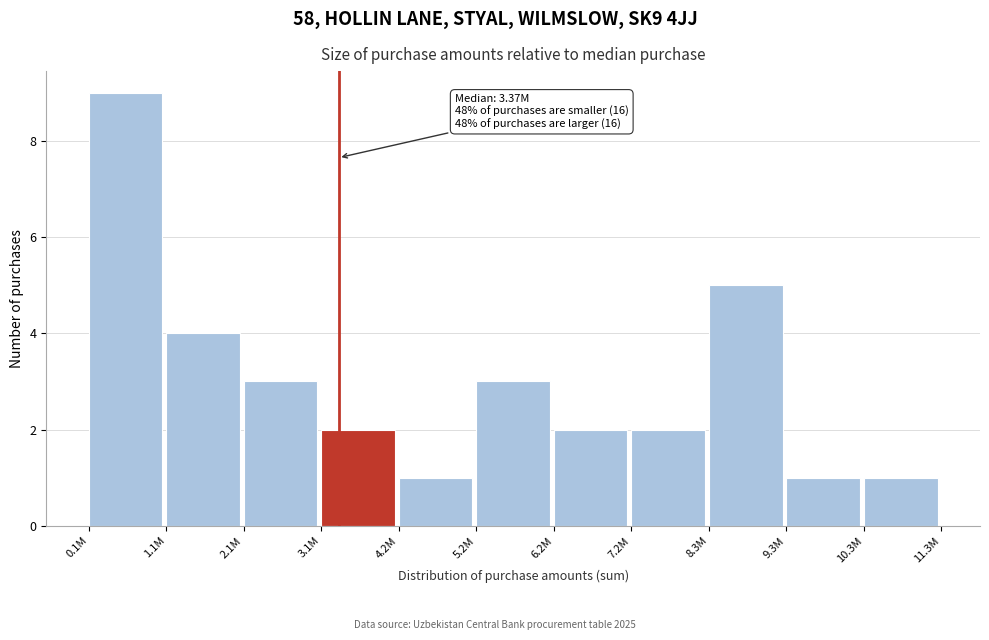

Reading left to right, what are all the values shown in this chart?

0.1M=9	1.1M=4	2.1M=3	3.1M=2	4.2M=1	5.2M=3	6.2M=2	7.2M=2	8.3M=5	9.3M=1	10.3M=1